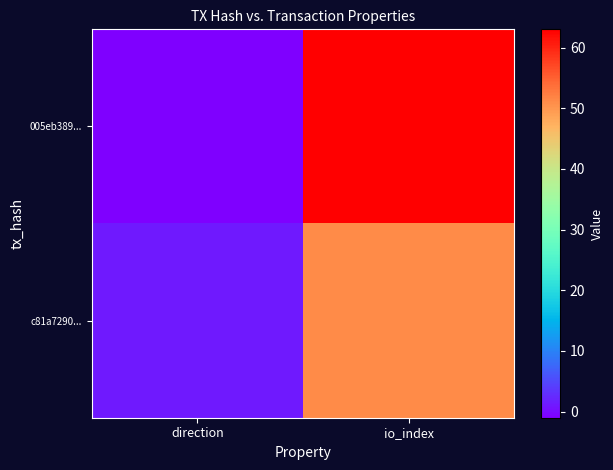

What is the spread (max minus min) of values at direction?

2